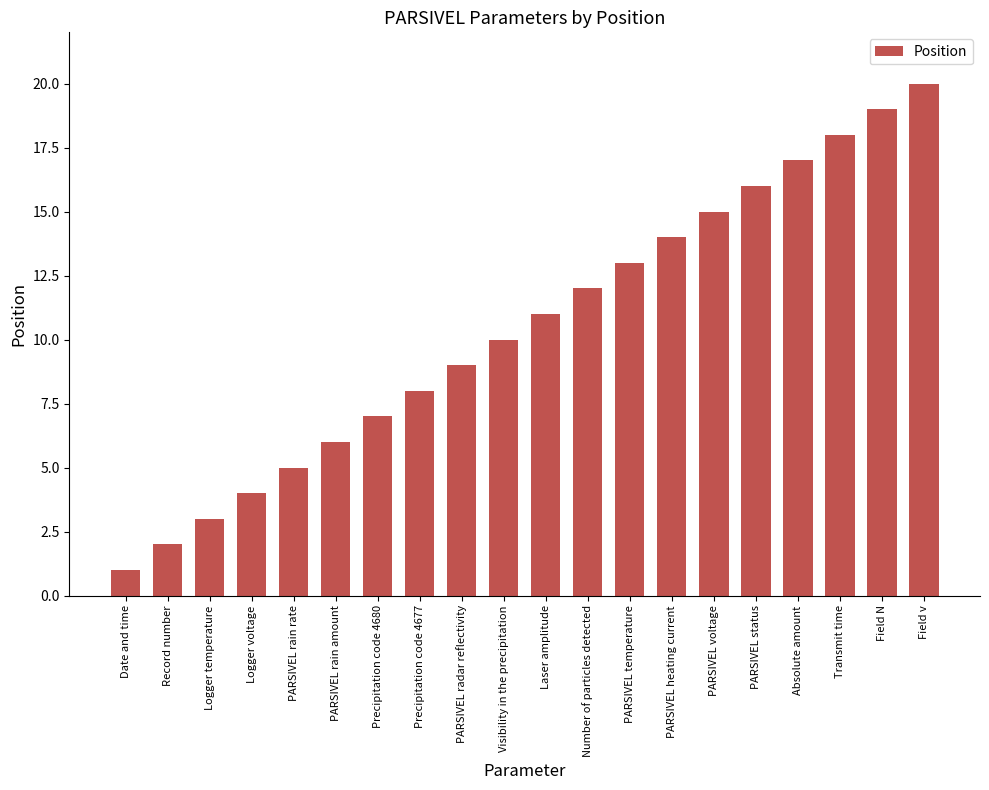

What is the maximum value shown in the chart?

20